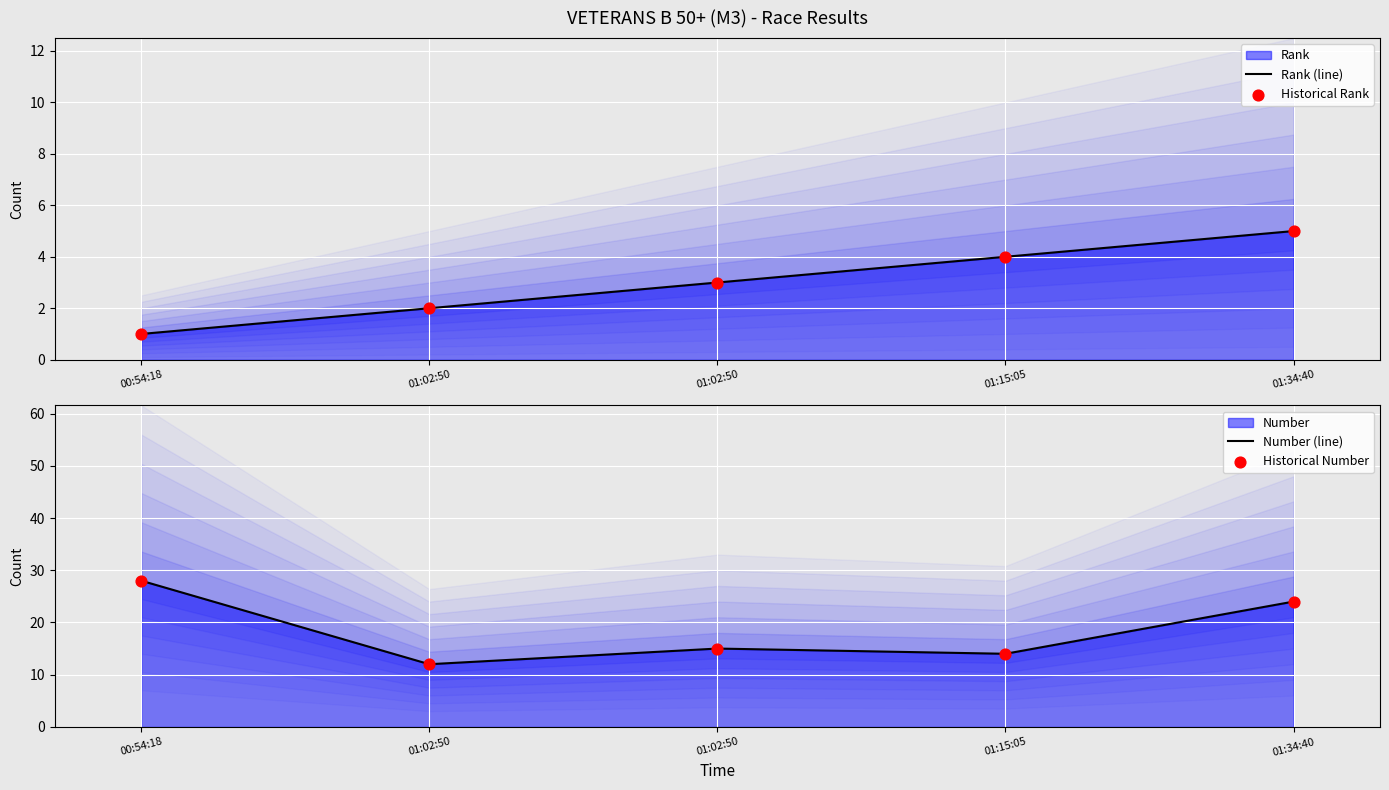

Which series has the largest total across all categories?

Number (line)